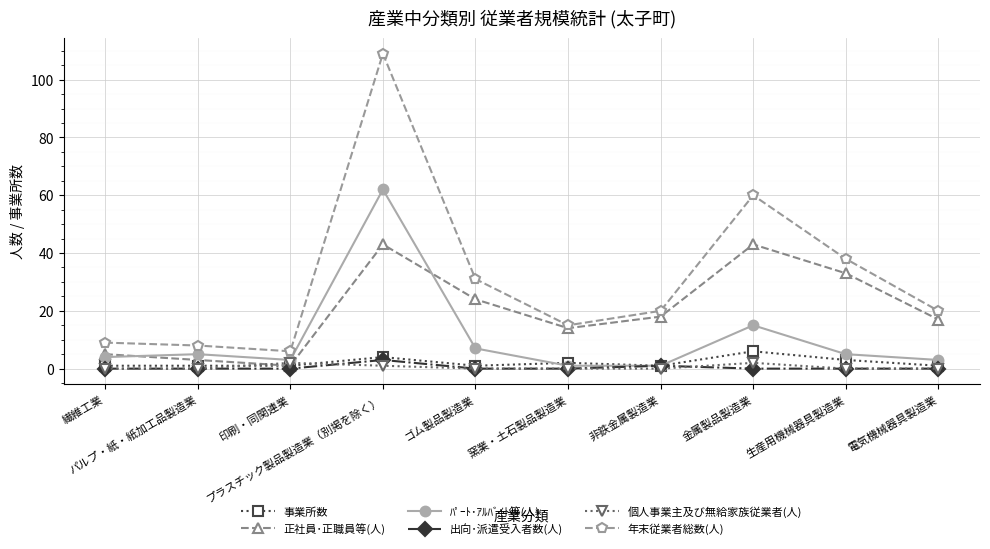

Which series has the widest spread of values?

年末従業者総数(人)